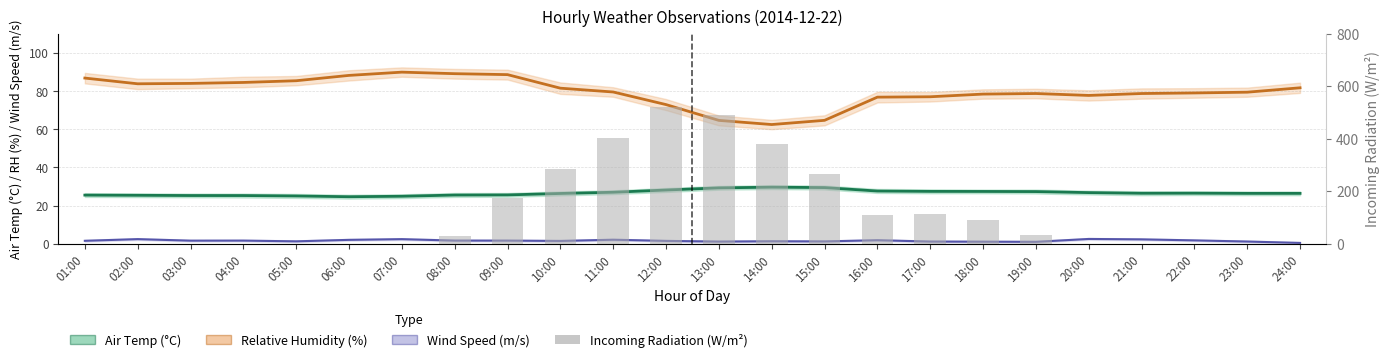

How many categories are shown in the chart?

24